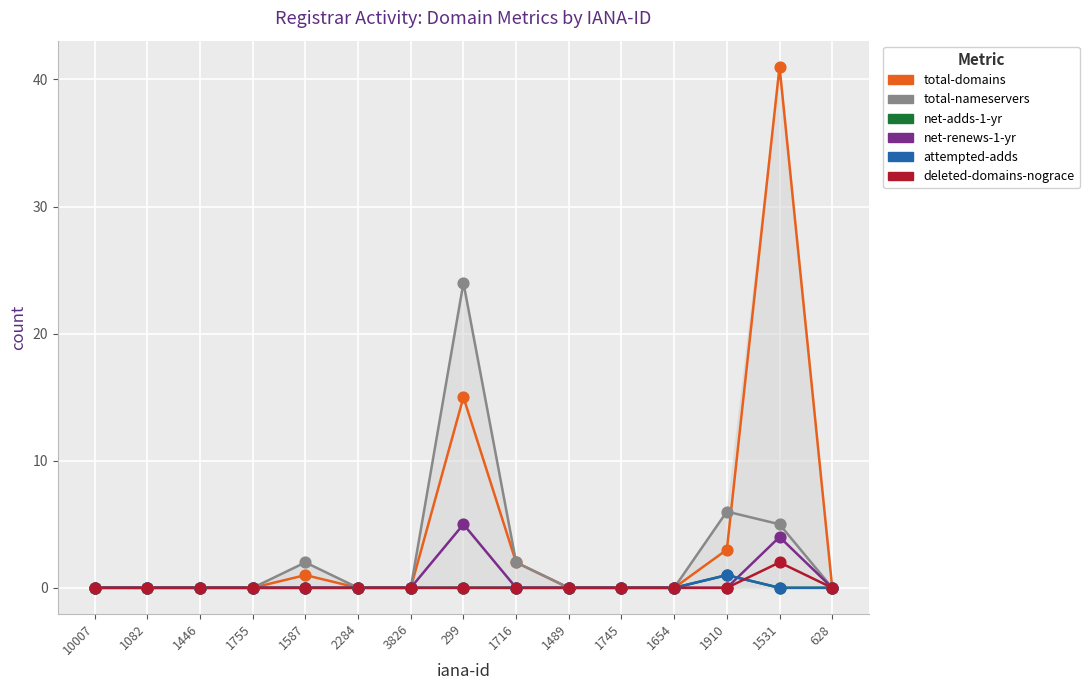

What are all the series names shown in the legend?

total-domains, total-nameservers, net-adds-1-yr, net-renews-1-yr, attempted-adds, deleted-domains-nograce